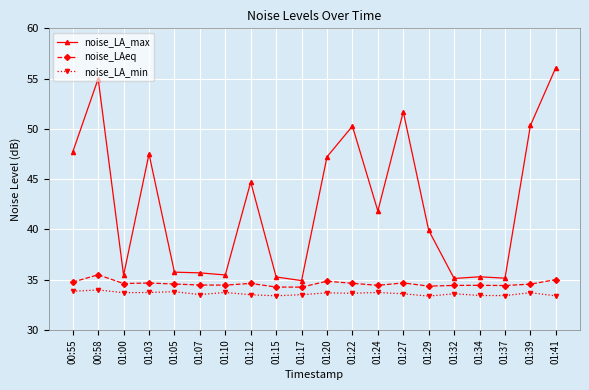

What position from the right is 00:55?

20